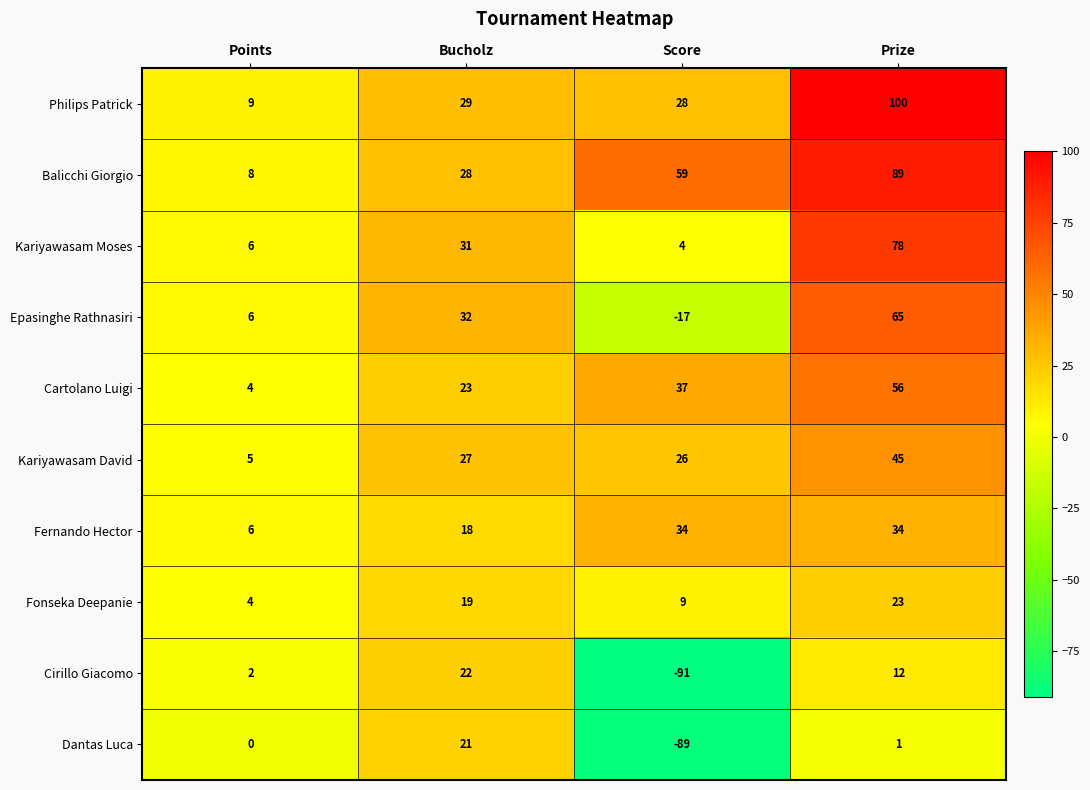

What is the difference between the maximum and minimum values in the Kariyawasam David series?

40